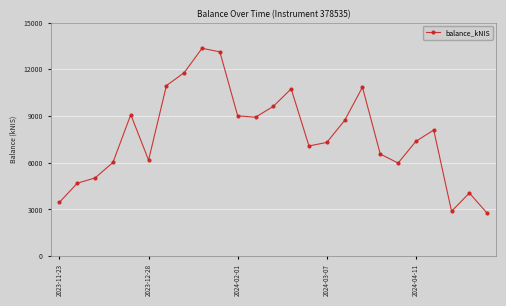

What is the greatest value displayed?

13349.2